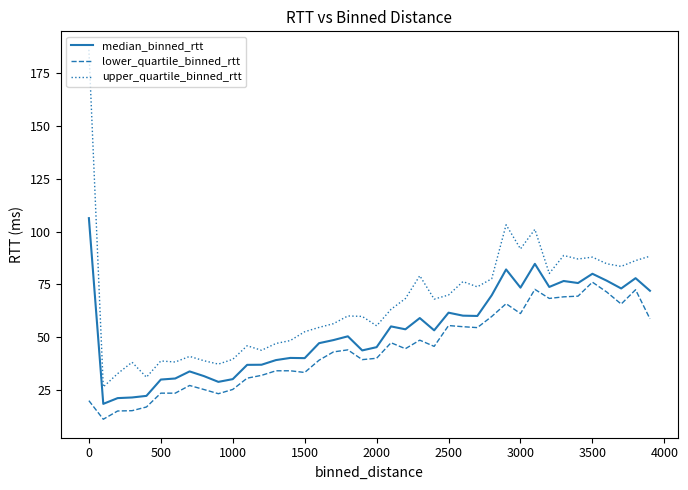

Which series has the largest range (max minus min)?

upper_quartile_binned_rtt